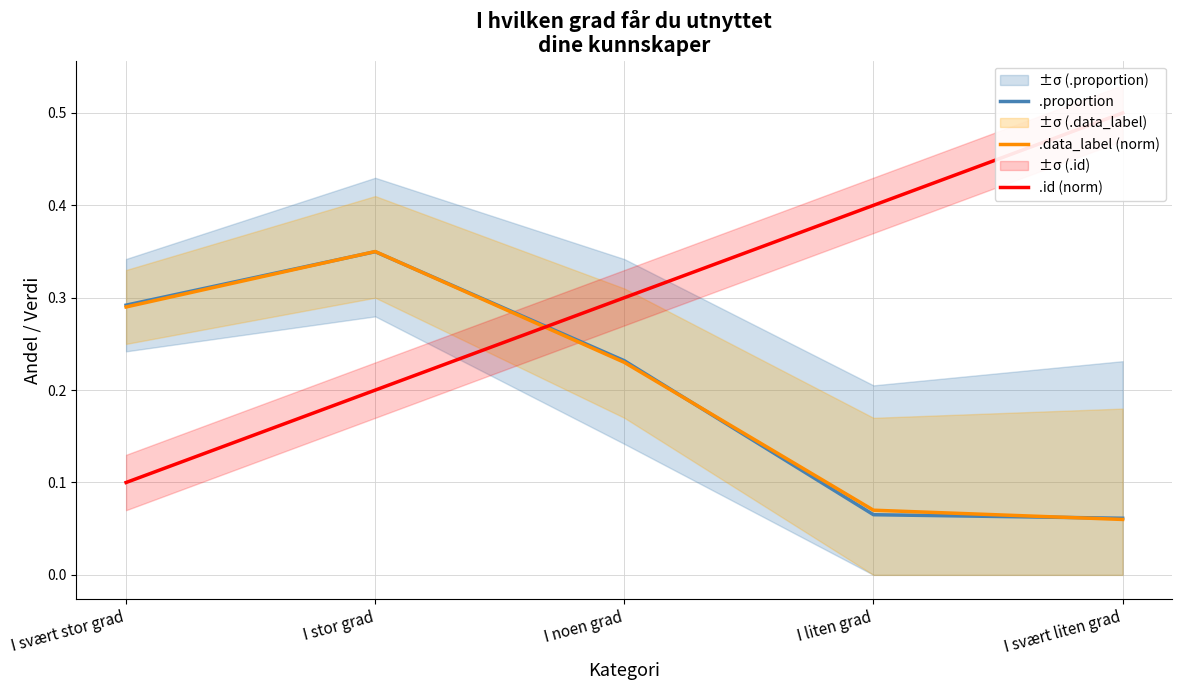

Which category has the lowest value across all series?

I svært liten grad